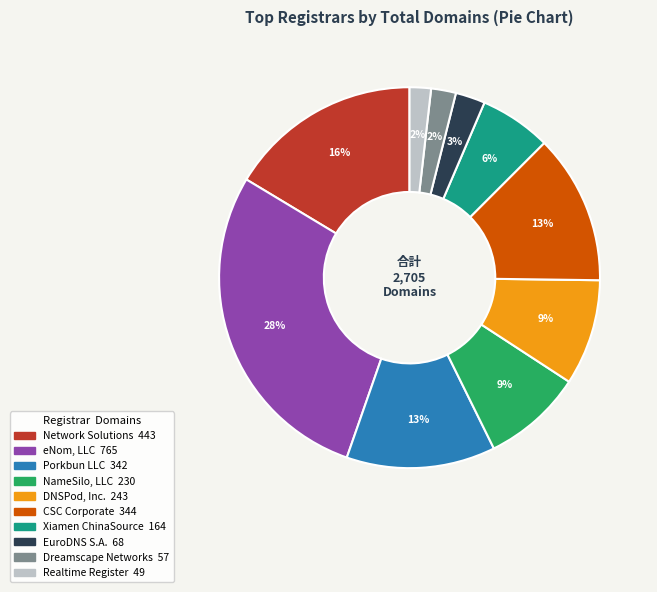

Is there a majority slice in this chart?

No